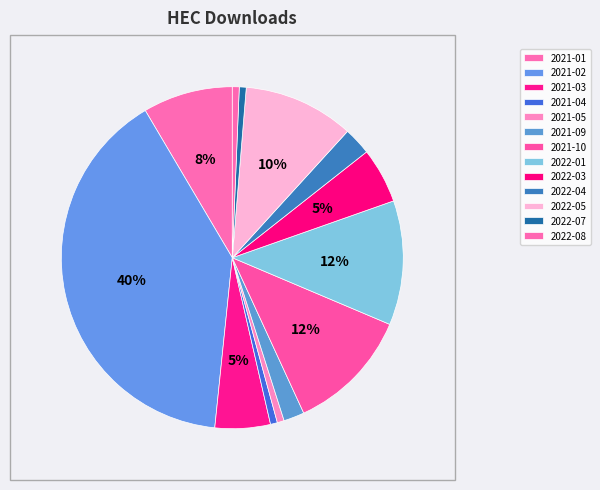

What percentage is the 2022-07 slice, to the nearest percent?

1%